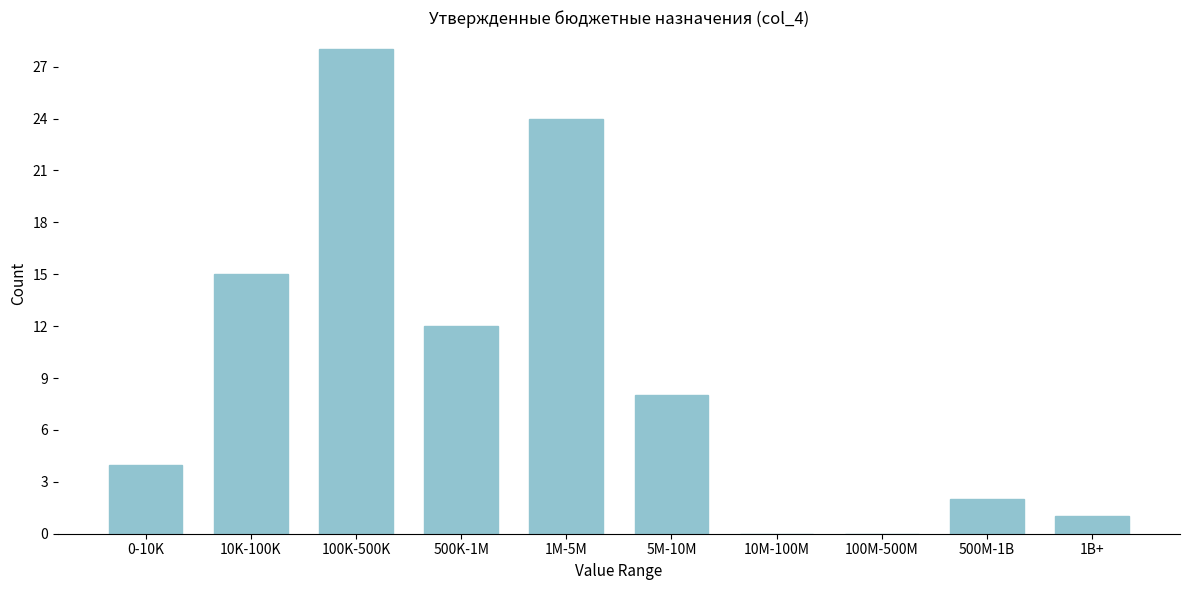

Reading left to right, extract all data points from this chart.

0-10K=4	10K-100K=15	100K-500K=28	500K-1M=12	1M-5M=24	5M-10M=8	10M-100M=0	100M-500M=0	500M-1B=2	1B+=1